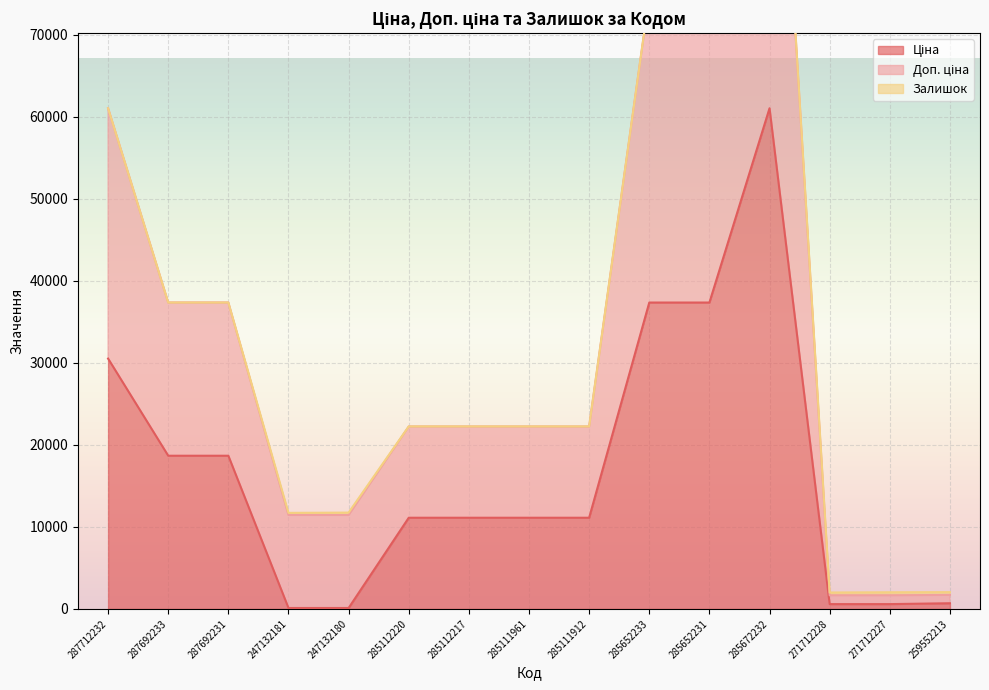

What is the greatest value displayed?

122064.4